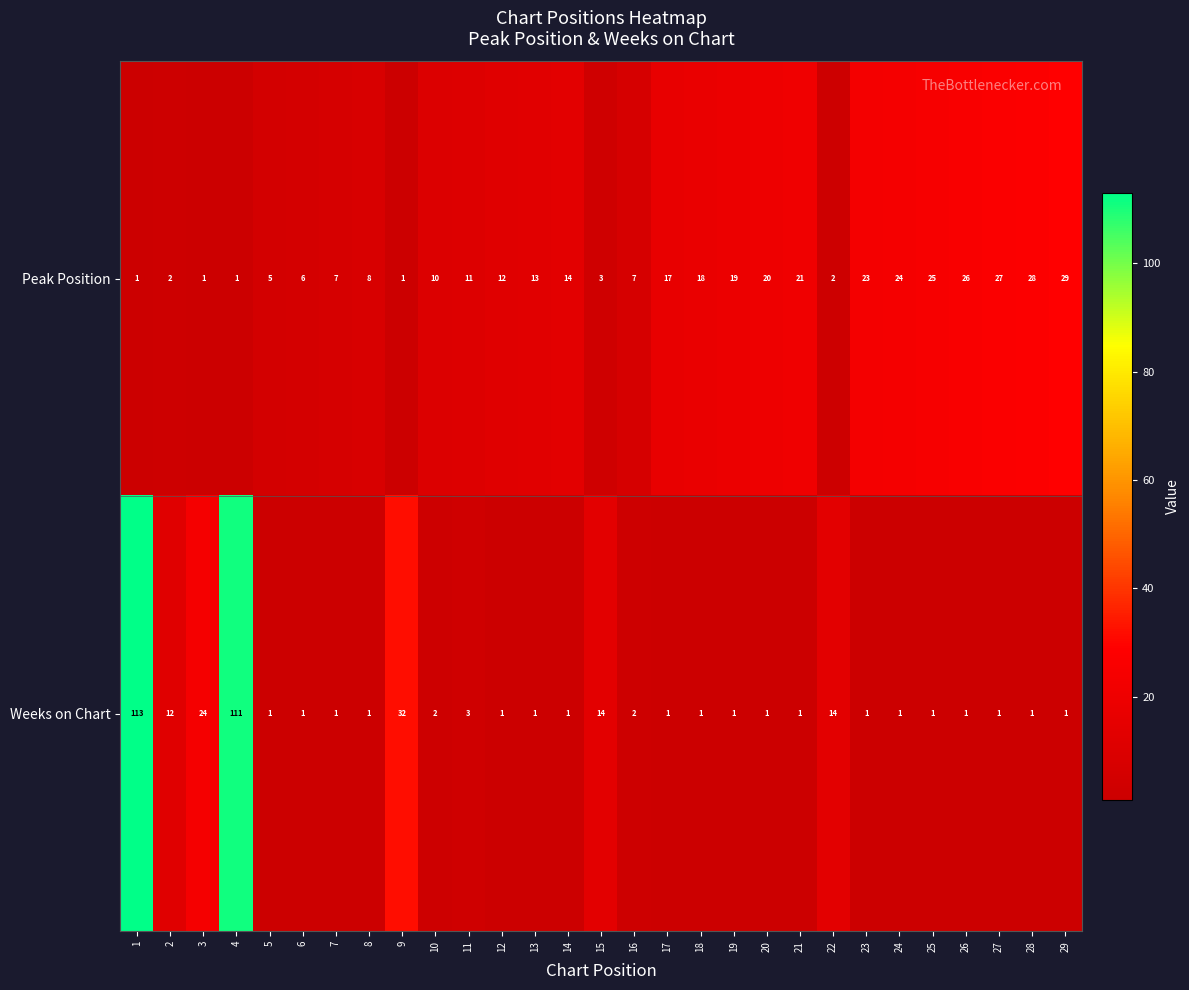

What is the spread (max minus min) of values at 6?

5